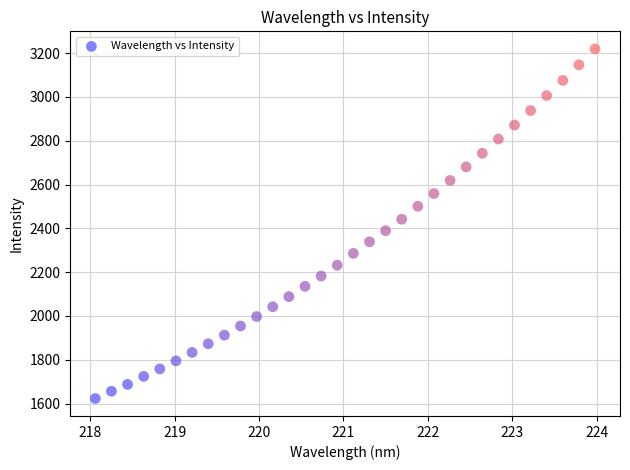

How many data points are displayed?

32